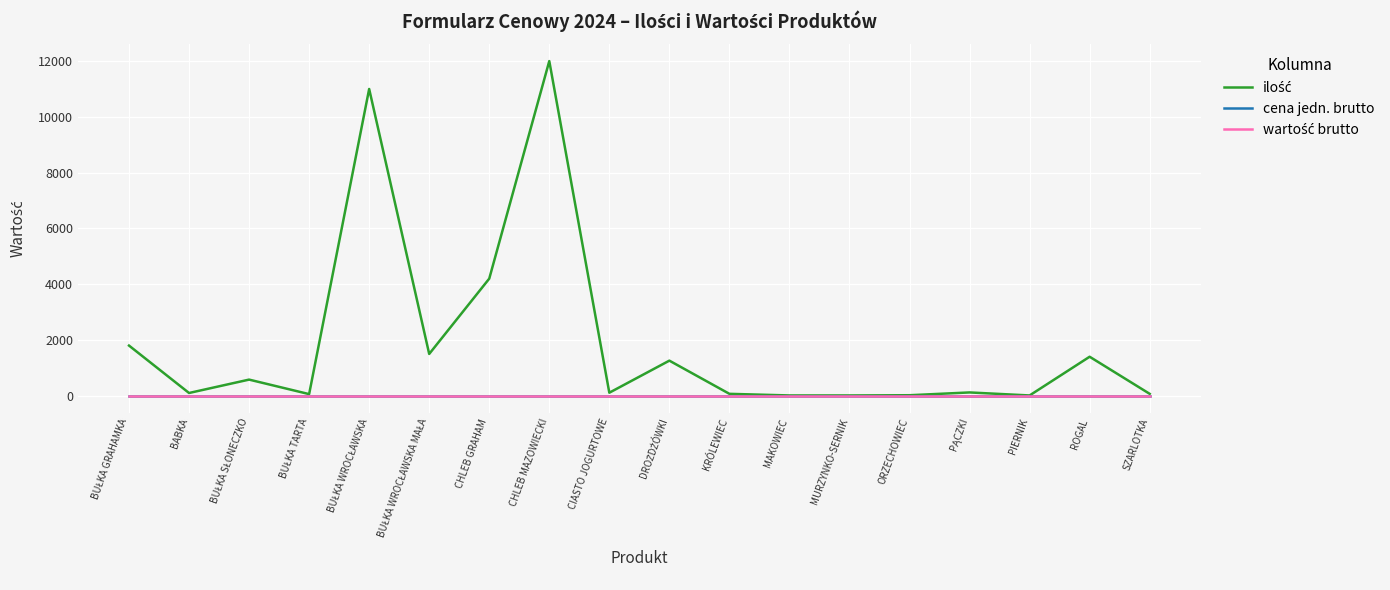

Which series changed the most between KRÓLEWIEC and MAKOWIEC?

ilość